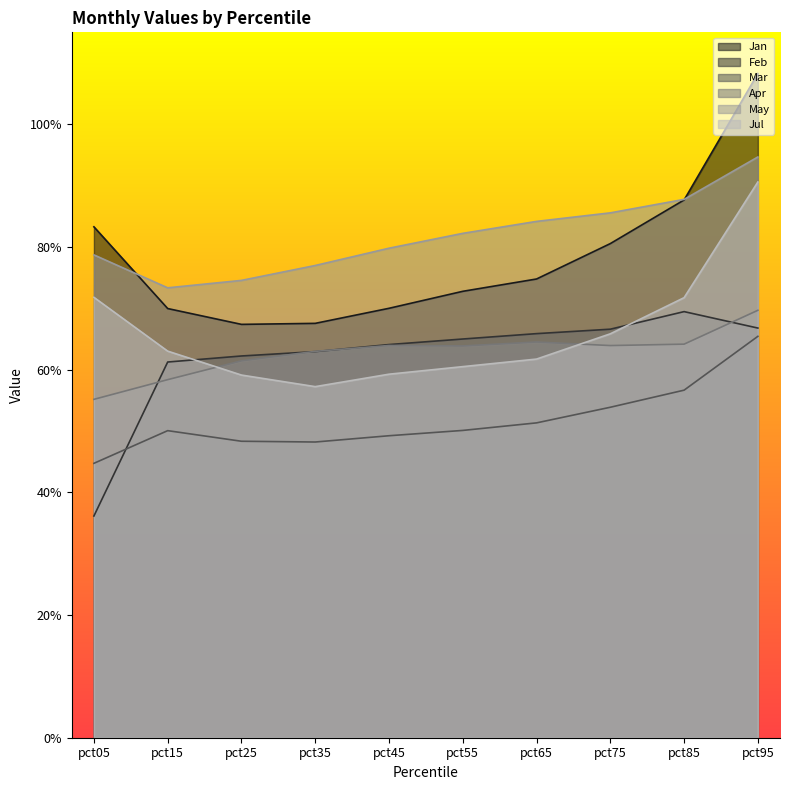

Reading left to right, extract all data points from this chart.

Jan: pct05=0.8	pct15=0.7	pct25=0.7	pct35=0.7	pct45=0.7	pct55=0.7	pct65=0.7	pct75=0.8	pct85=0.9	pct95=1.1
Feb: pct05=0.4	pct15=0.6	pct25=0.6	pct35=0.6	pct45=0.6	pct55=0.7	pct65=0.7	pct75=0.7	pct85=0.7	pct95=0.7
Mar: pct05=0.4	pct15=0.5	pct25=0.5	pct35=0.5	pct45=0.5	pct55=0.5	pct65=0.5	pct75=0.5	pct85=0.6	pct95=0.7
Apr: pct05=0.6	pct15=0.6	pct25=0.6	pct35=0.6	pct45=0.6	pct55=0.6	pct65=0.6	pct75=0.6	pct85=0.6	pct95=0.7
May: pct05=0.8	pct15=0.7	pct25=0.7	pct35=0.8	pct45=0.8	pct55=0.8	pct65=0.8	pct75=0.9	pct85=0.9	pct95=0.9
Jul: pct05=0.7	pct15=0.6	pct25=0.6	pct35=0.6	pct45=0.6	pct55=0.6	pct65=0.6	pct75=0.7	pct85=0.7	pct95=0.9